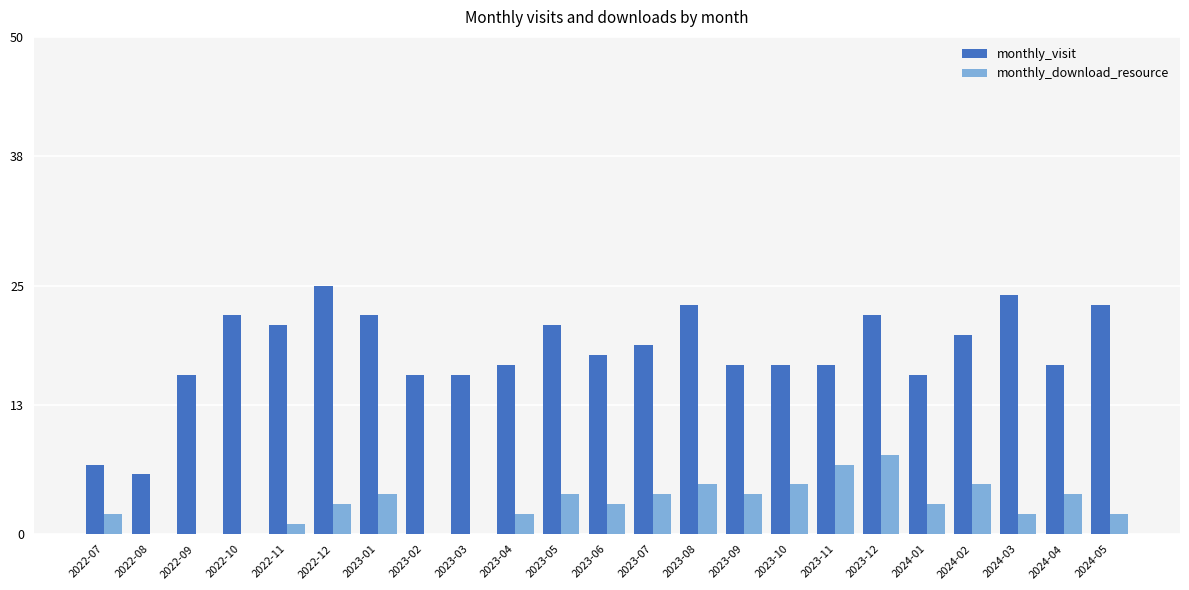

Which series has the widest spread of values?

monthly_visit